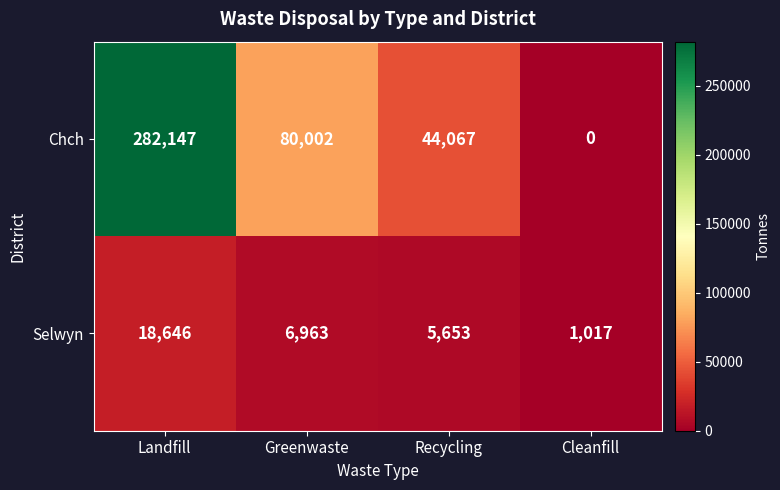

What is the difference between the Chch values at Greenwaste and Landfill?

202145